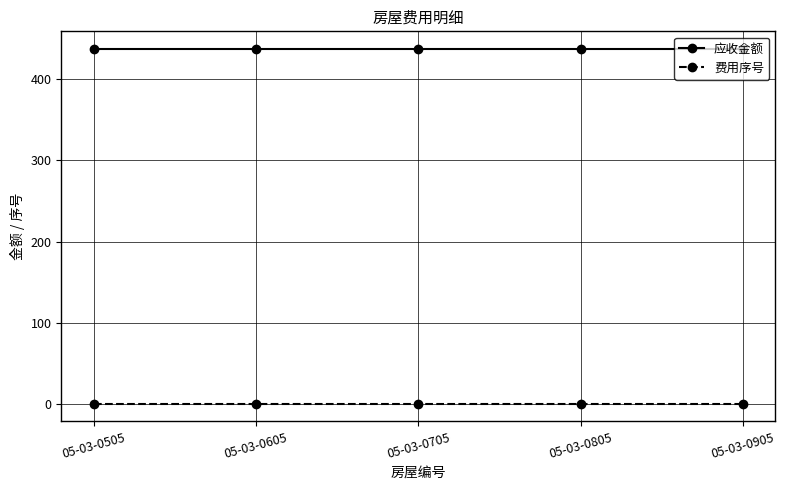

What is the highest value of the 应收金额 series?

436.9